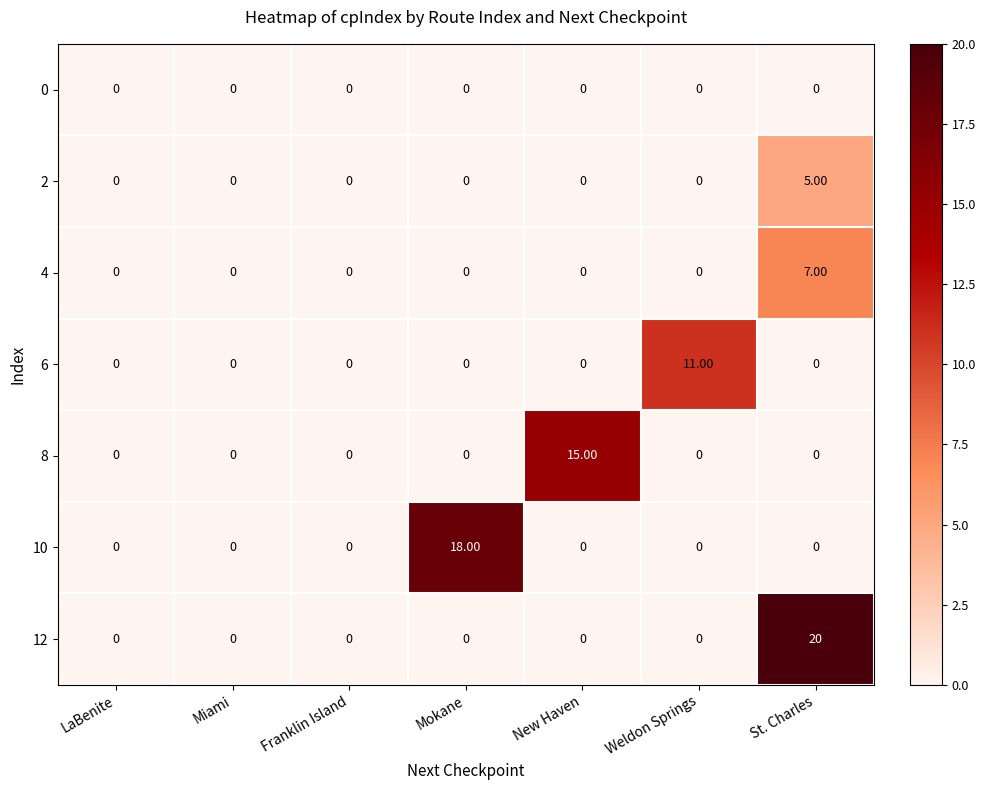

How many data points does each series have?

7